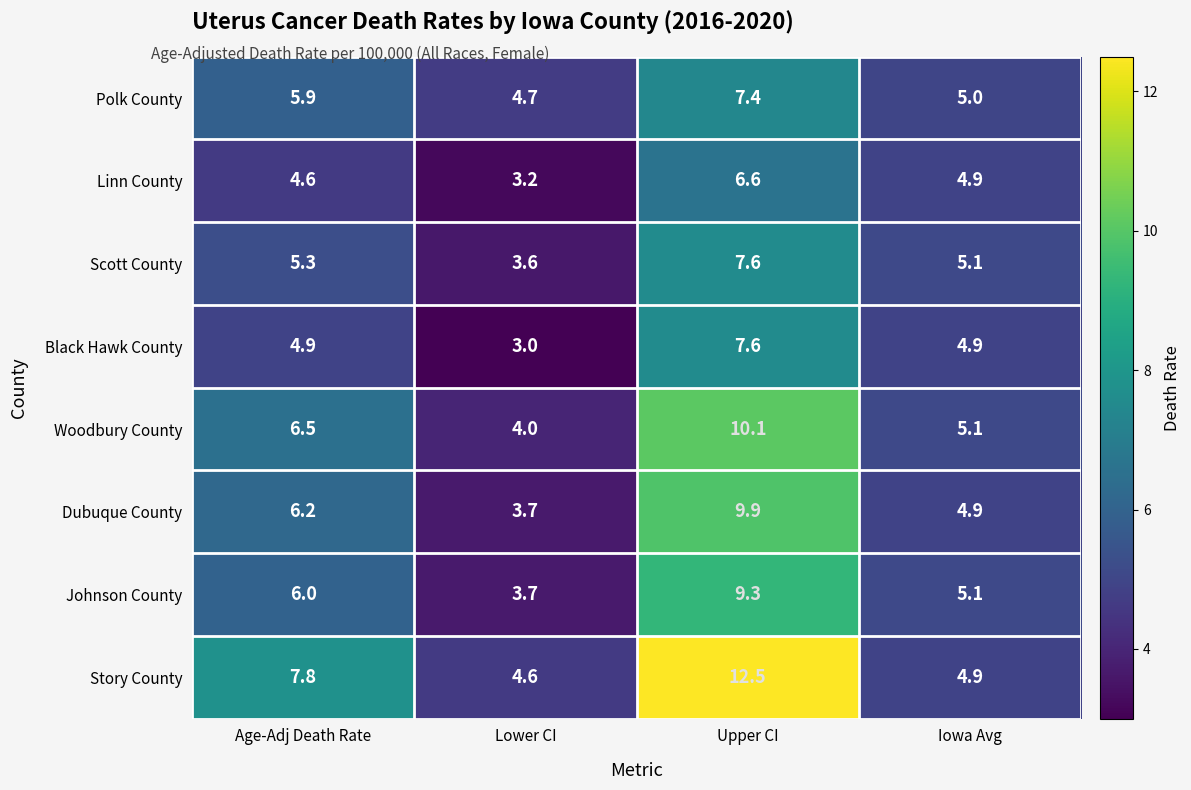

What is the greatest value displayed?

12.5